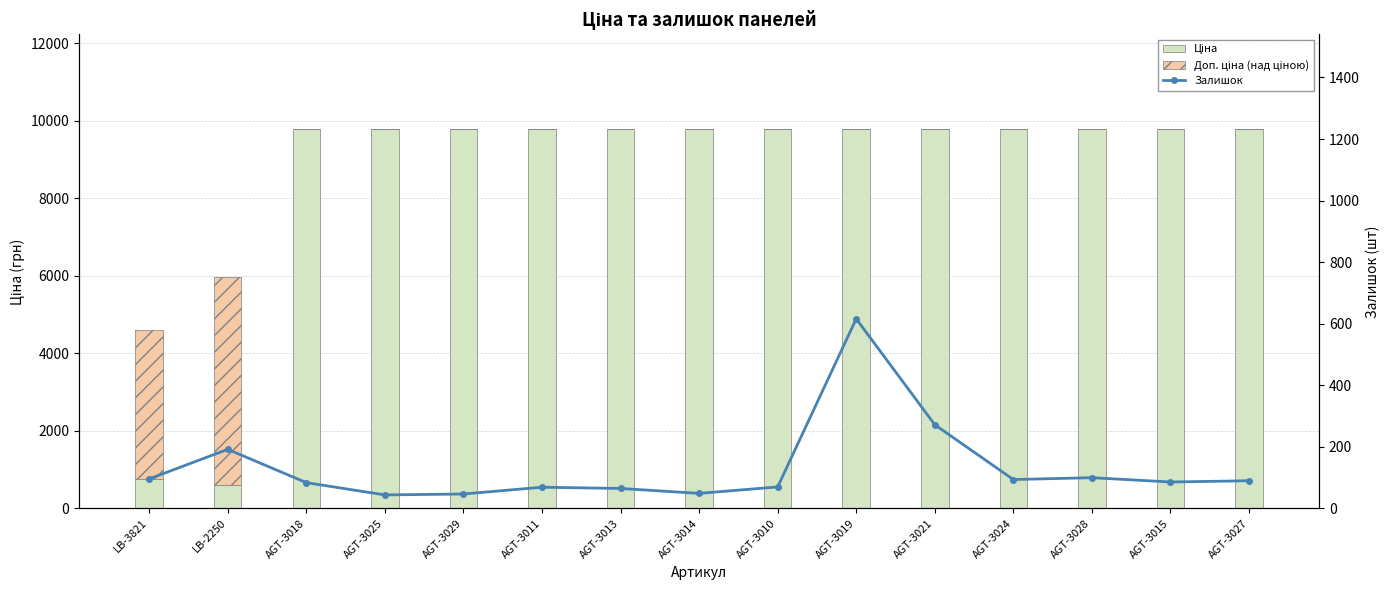

What is the maximum value for Залишок?

616.0